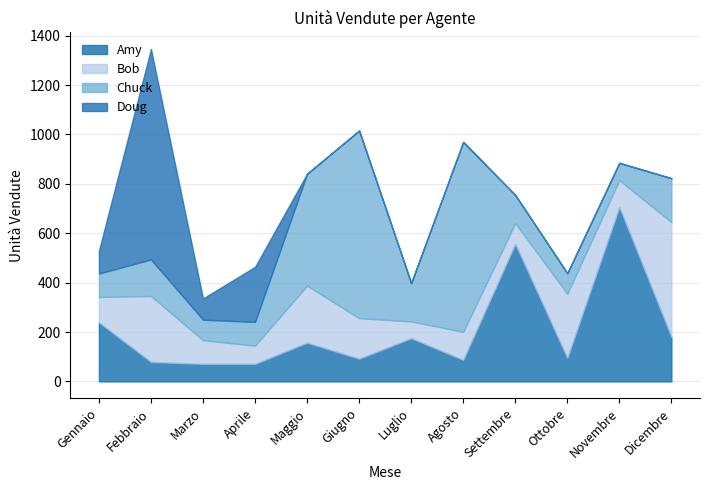

In Chuck, how many points are lower than both neighbors (excluding endpoints)?

3